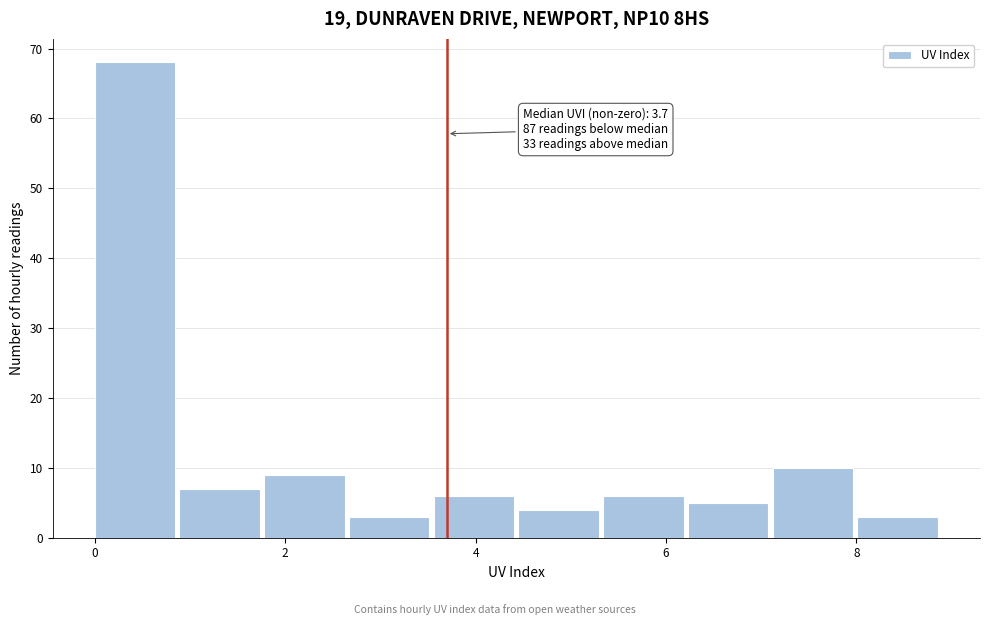

Which range on the x-axis has the tallest bar?

0.0 to 0.8